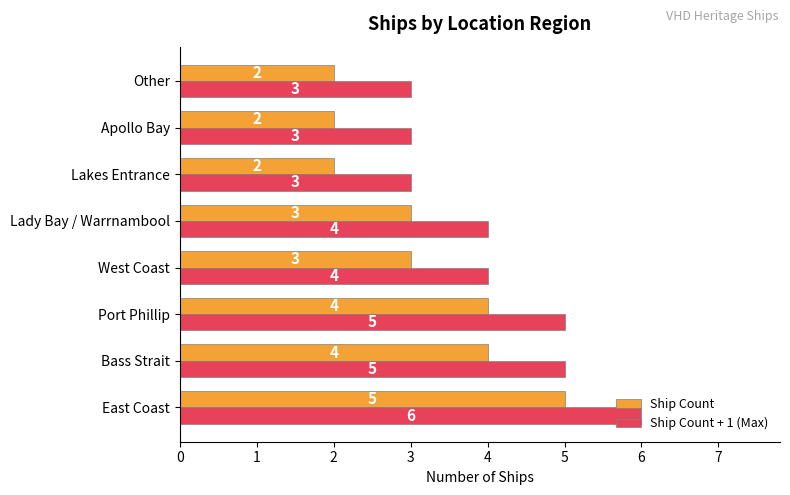

The Ship Count series shows 1 at Lady Bay / Warrnambool. True or false?

False